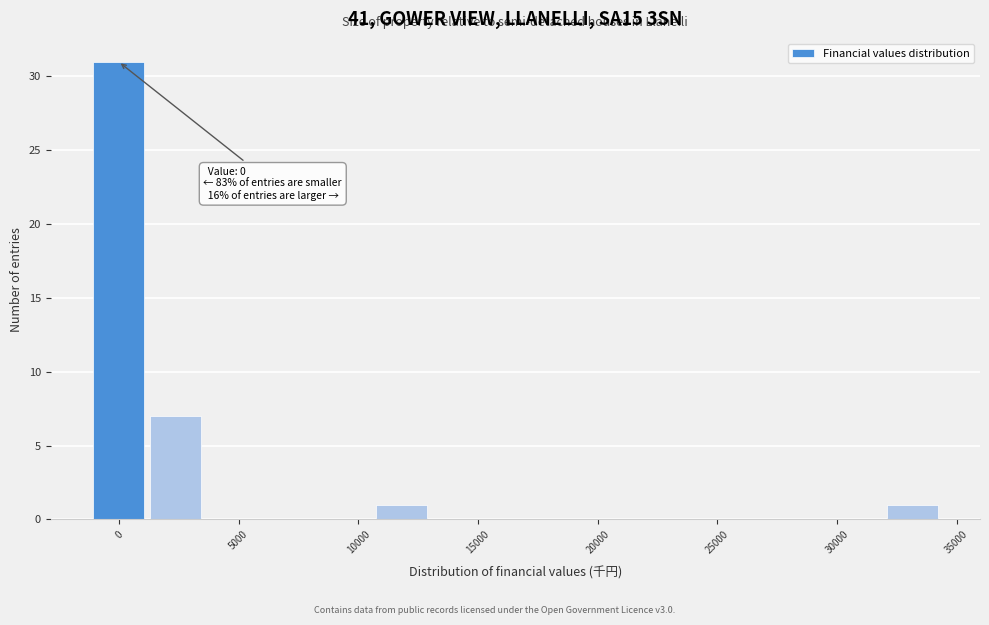

Which range on the x-axis has the tallest bar?

-1000 to 1000